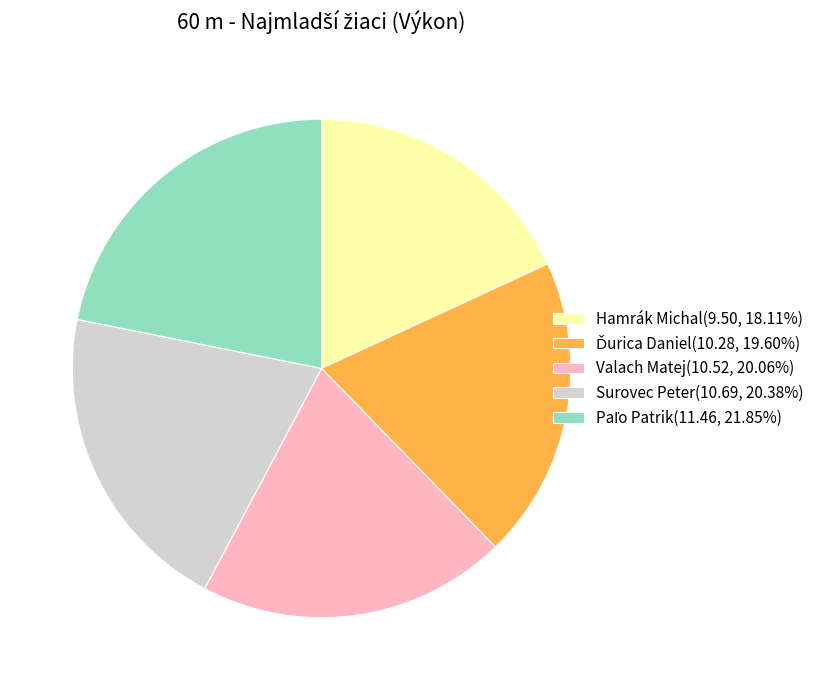

Is it true that Hamrák Michal is 24% of the pie?

False